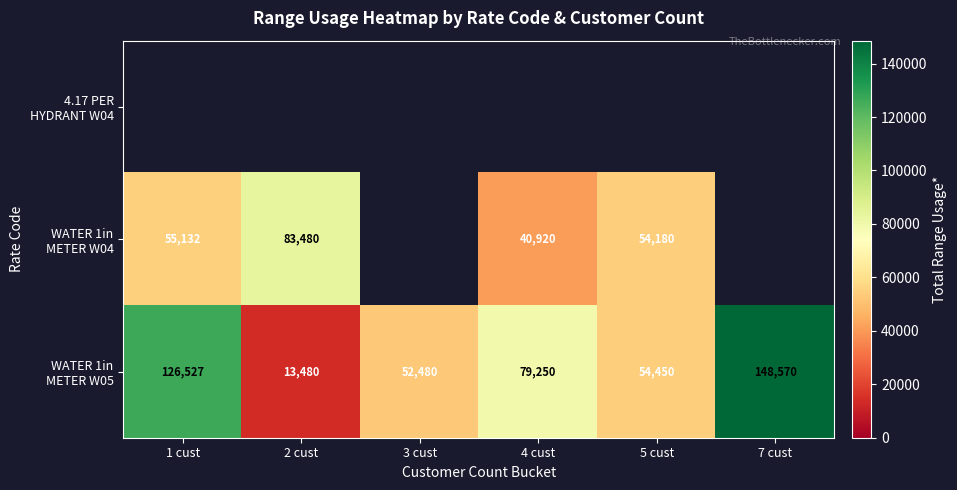

Rank the series at 5 cust from lowest to highest value.

4.17 PER HYDRANT W04, WATER 1in METER W04, WATER 1in METER W05